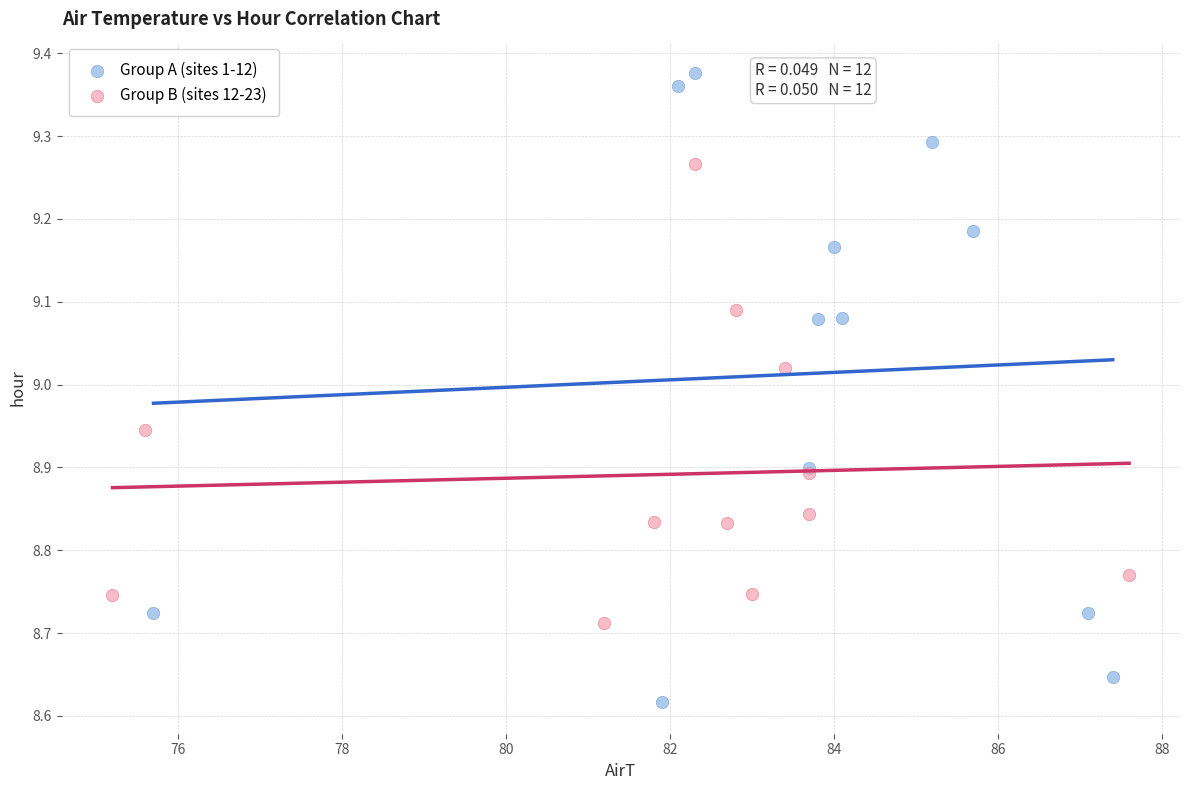

Which series has the widest spread of Y values?

Group A (sites 1-12)